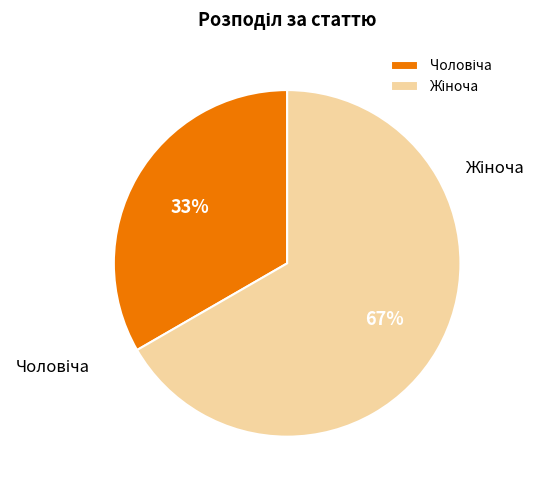

To the nearest percent, what is the average slice percentage?

50%